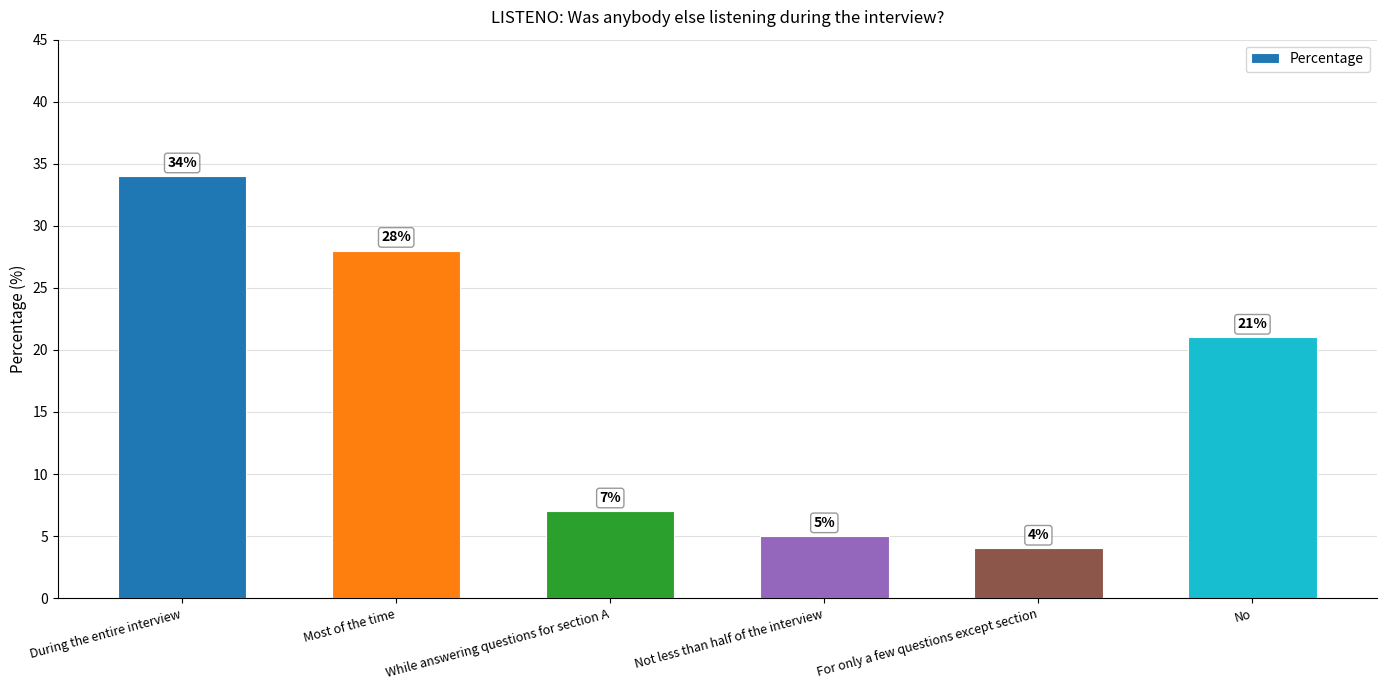

What is the difference between the maximum and minimum values?

30